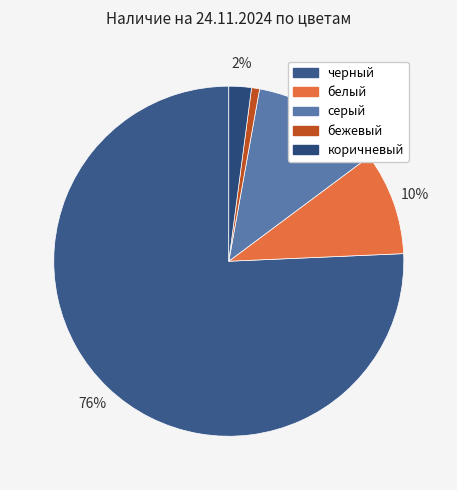

To the nearest percent, what is the difference between the бежевый and черный slice percentages?

75%